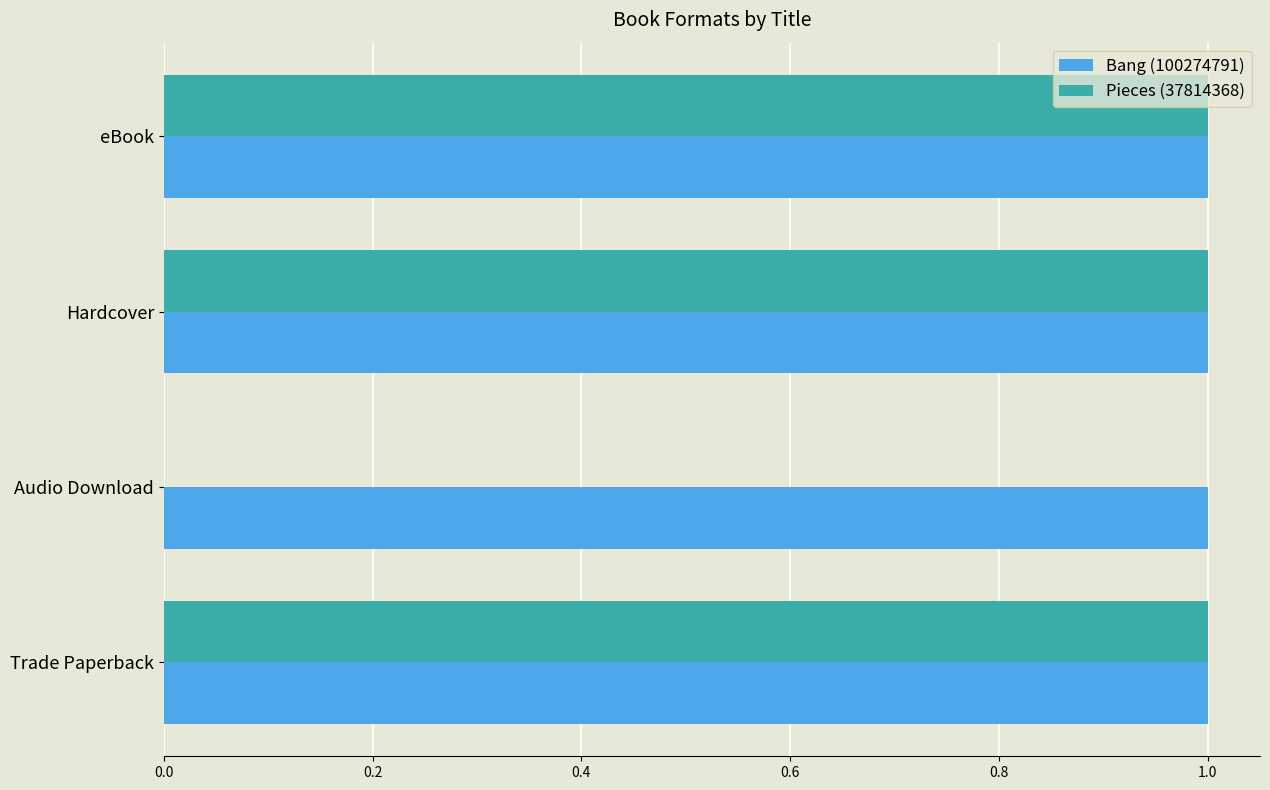

What are all the series names shown in the legend?

Bang (100274791), Pieces (37814368)